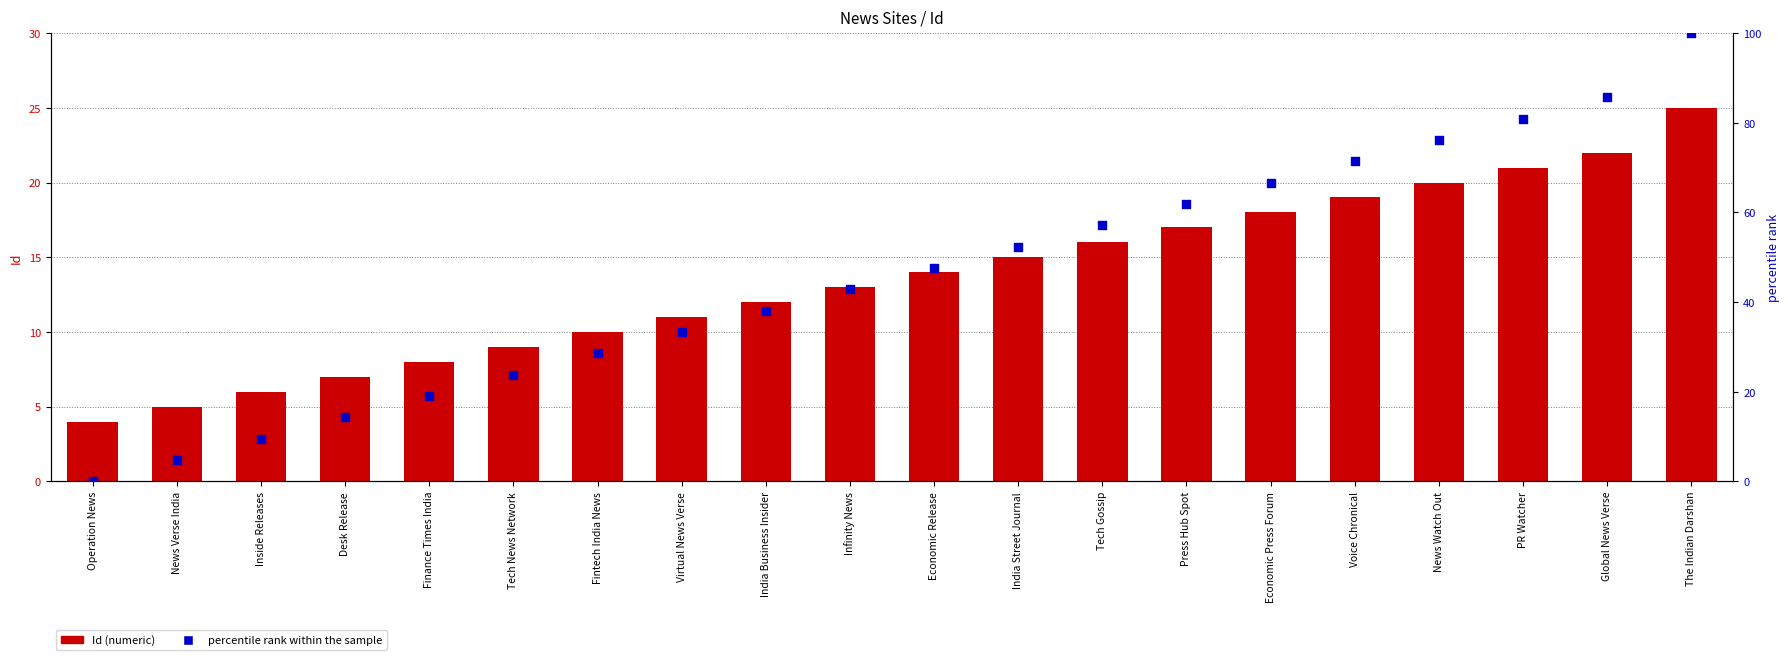

What are all the series names shown in the legend?

Id (numeric), percentile rank within the sample